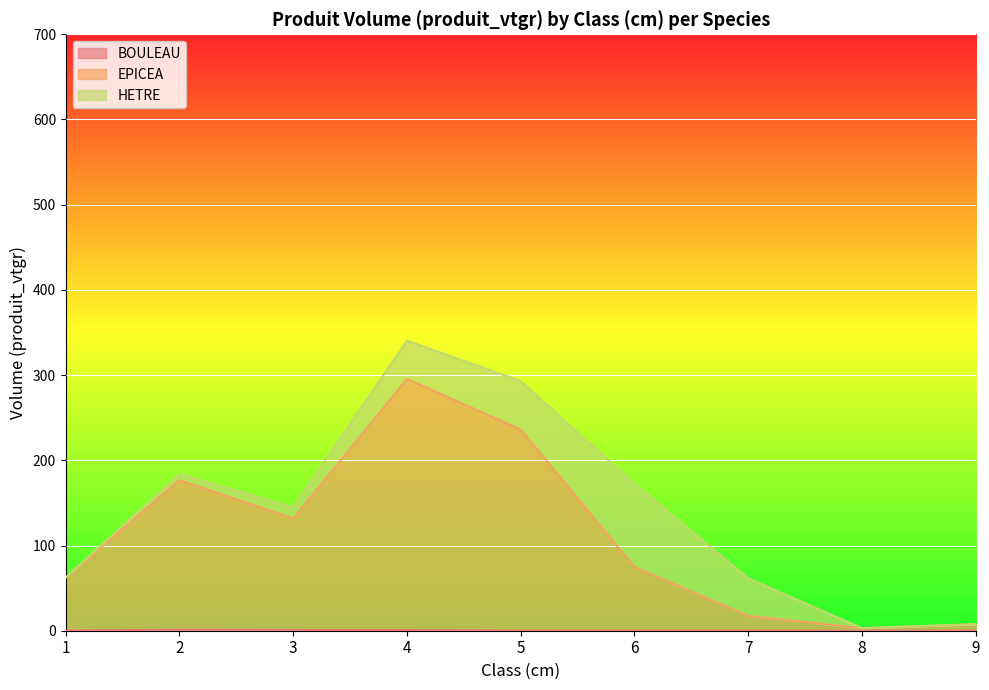

At which category is the sum across all series the highest?

4